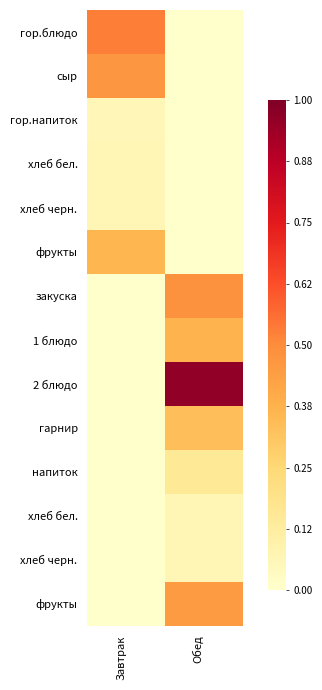

At which category does the chart reach its peak across all series?

Обед